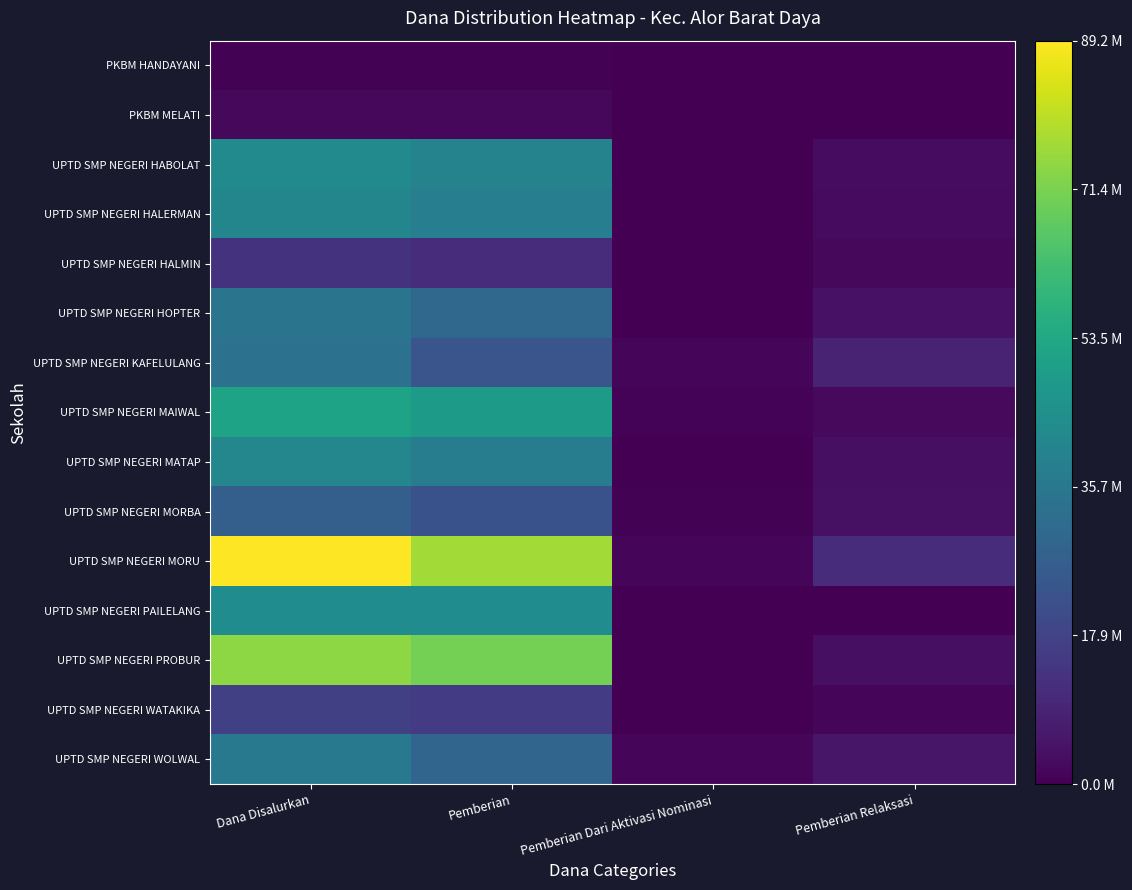

Reading left to right, extract all data points from this chart.

PKBM HANDAYANI: Dana Disalurkan=375000	Pemberian=375000	Pemberian Dari Aktivasi Nominasi=0	Pemberian Relaksasi=0
PKBM MELATI: Dana Disalurkan=1875000	Pemberian=1875000	Pemberian Dari Aktivasi Nominasi=0	Pemberian Relaksasi=0
UPTD SMP NEGERI HABOLAT: Dana Disalurkan=42750000	Pemberian=39750000	Pemberian Dari Aktivasi Nominasi=0	Pemberian Relaksasi=3000000
UPTD SMP NEGERI HALERMAN: Dana Disalurkan=40875000	Pemberian=38250000	Pemberian Dari Aktivasi Nominasi=0	Pemberian Relaksasi=2625000
UPTD SMP NEGERI HALMIN: Dana Disalurkan=13125000	Pemberian=11250000	Pemberian Dari Aktivasi Nominasi=0	Pemberian Relaksasi=1875000
UPTD SMP NEGERI HOPTER: Dana Disalurkan=34500000	Pemberian=30000000	Pemberian Dari Aktivasi Nominasi=0	Pemberian Relaksasi=4500000
UPTD SMP NEGERI KAFELULANG: Dana Disalurkan=33750000	Pemberian=23625000	Pemberian Dari Aktivasi Nominasi=1500000	Pemberian Relaksasi=8625000
UPTD SMP NEGERI MAIWAL: Dana Disalurkan=51750000	Pemberian=48750000	Pemberian Dari Aktivasi Nominasi=750000	Pemberian Relaksasi=2250000
UPTD SMP NEGERI MATAP: Dana Disalurkan=41250000	Pemberian=37500000	Pemberian Dari Aktivasi Nominasi=0	Pemberian Relaksasi=3750000
UPTD SMP NEGERI MORBA: Dana Disalurkan=27000000	Pemberian=22500000	Pemberian Dari Aktivasi Nominasi=375000	Pemberian Relaksasi=4125000
UPTD SMP NEGERI MORU: Dana Disalurkan=89250000	Pemberian=76875000	Pemberian Dari Aktivasi Nominasi=1125000	Pemberian Relaksasi=11250000
UPTD SMP NEGERI PAILELANG: Dana Disalurkan=43500000	Pemberian=43500000	Pemberian Dari Aktivasi Nominasi=0	Pemberian Relaksasi=0
UPTD SMP NEGERI PROBUR: Dana Disalurkan=74250000	Pemberian=70500000	Pemberian Dari Aktivasi Nominasi=0	Pemberian Relaksasi=3750000
UPTD SMP NEGERI WATAKIKA: Dana Disalurkan=16875000	Pemberian=15750000	Pemberian Dari Aktivasi Nominasi=0	Pemberian Relaksasi=1125000
UPTD SMP NEGERI WOLWAL: Dana Disalurkan=36000000	Pemberian=29250000	Pemberian Dari Aktivasi Nominasi=1500000	Pemberian Relaksasi=5250000